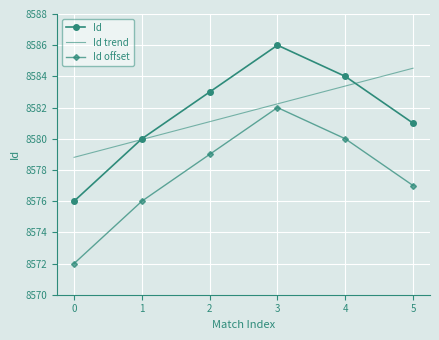

True or false: Id offset and Id cross at least once.

False